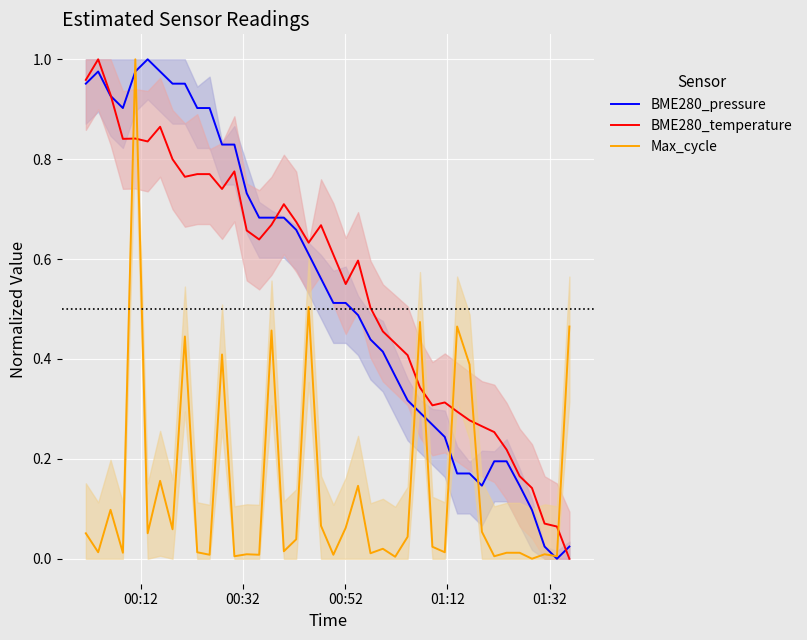

How many values in BME280_temperature are above zero?

39